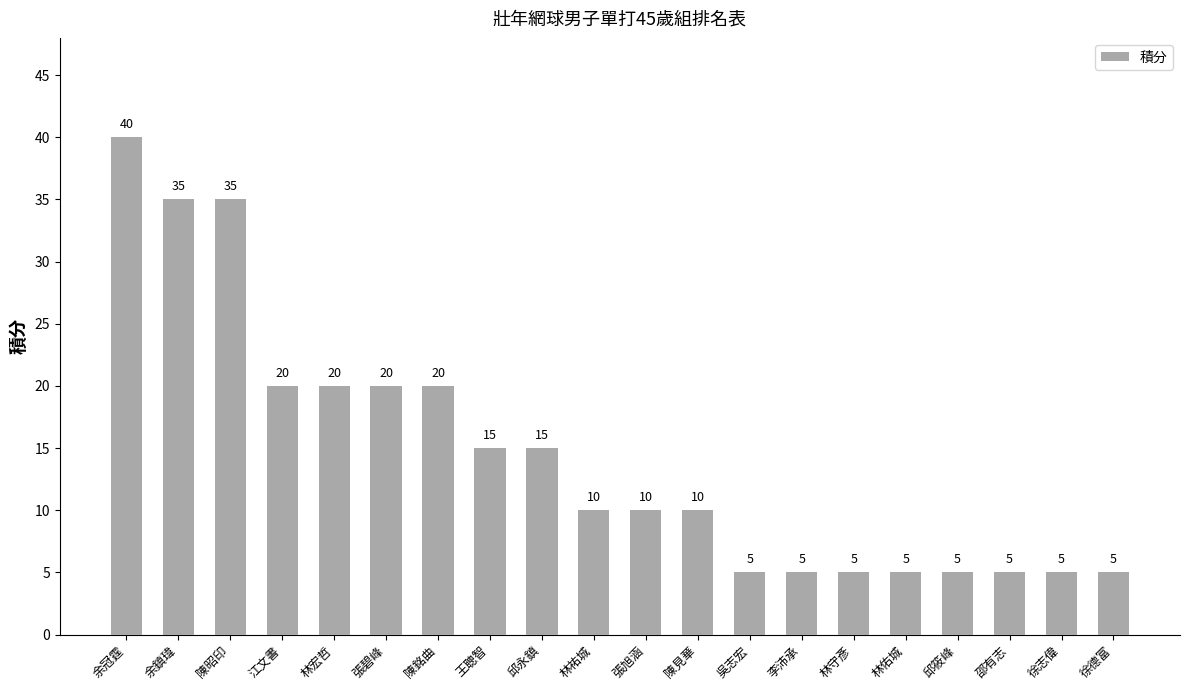

The chart shows a value of 2 at 林佑城. True or false?

False